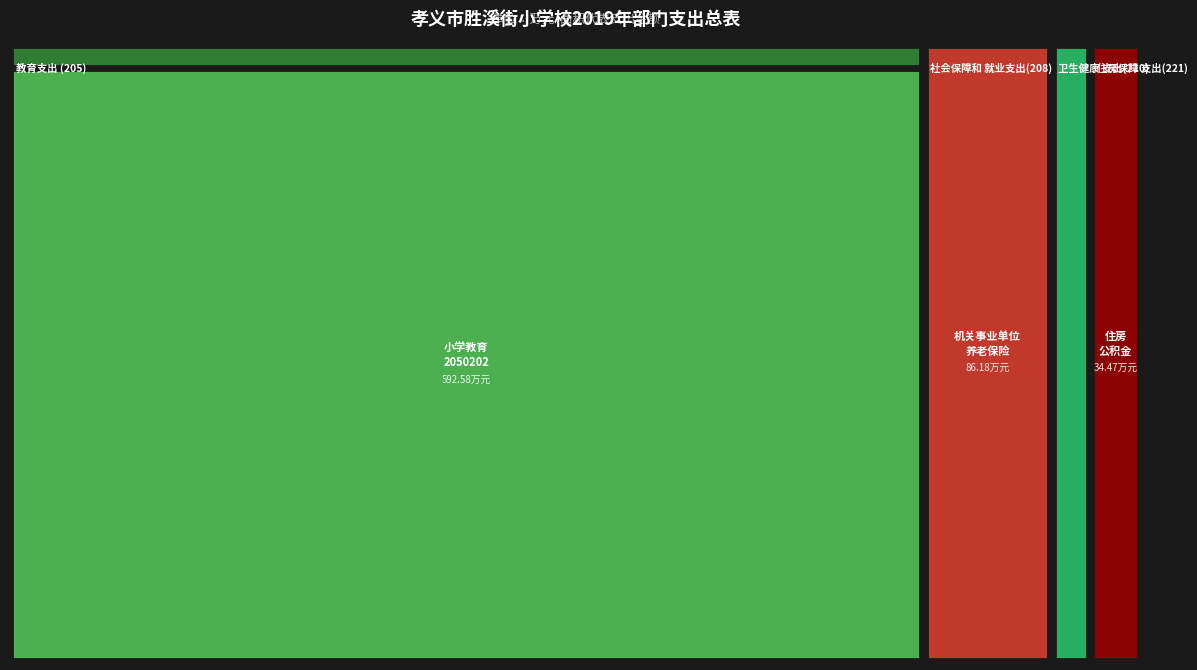

Approximately how many times larger is the value at 社会保障和就业支出 compared to 行政事业单位医疗?

3.3